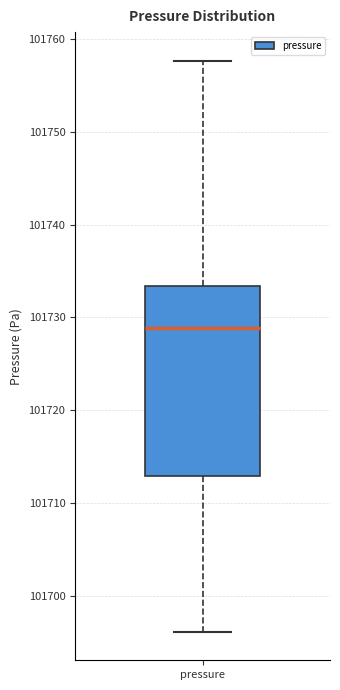

Where is the upper edge of the box for pressure on the y-axis? The values are not printed on the chart, so give them approximately, as read against the axis.

101733